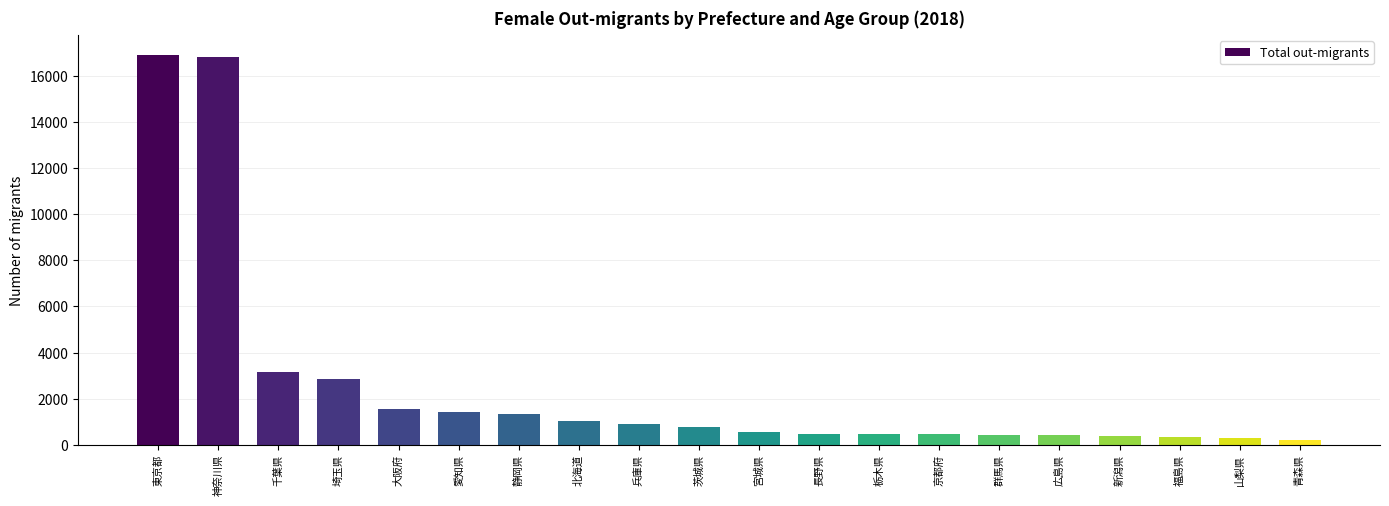

What is the ratio of the value at 栃木県 to the value at 静岡県?

0.4